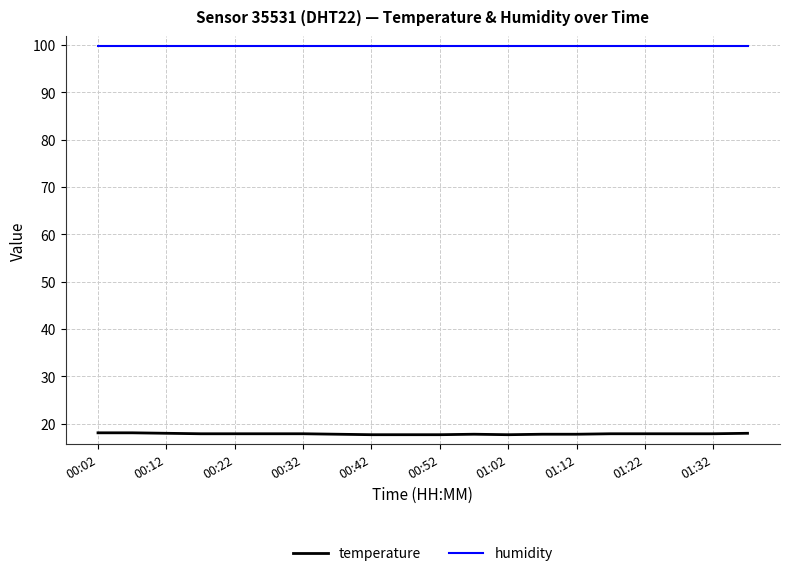

What is the greatest value displayed?

99.9